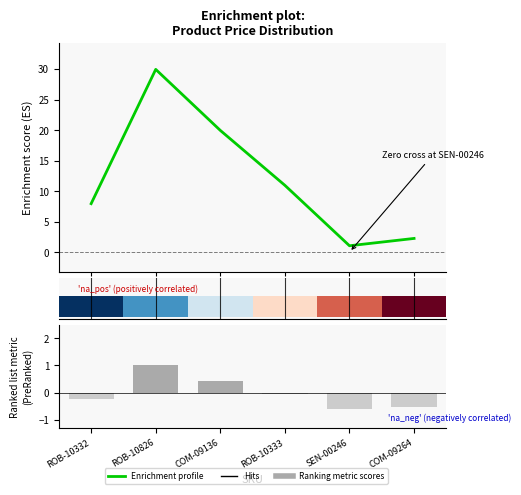

What is the sum of all Enrichment profile values?

72.1